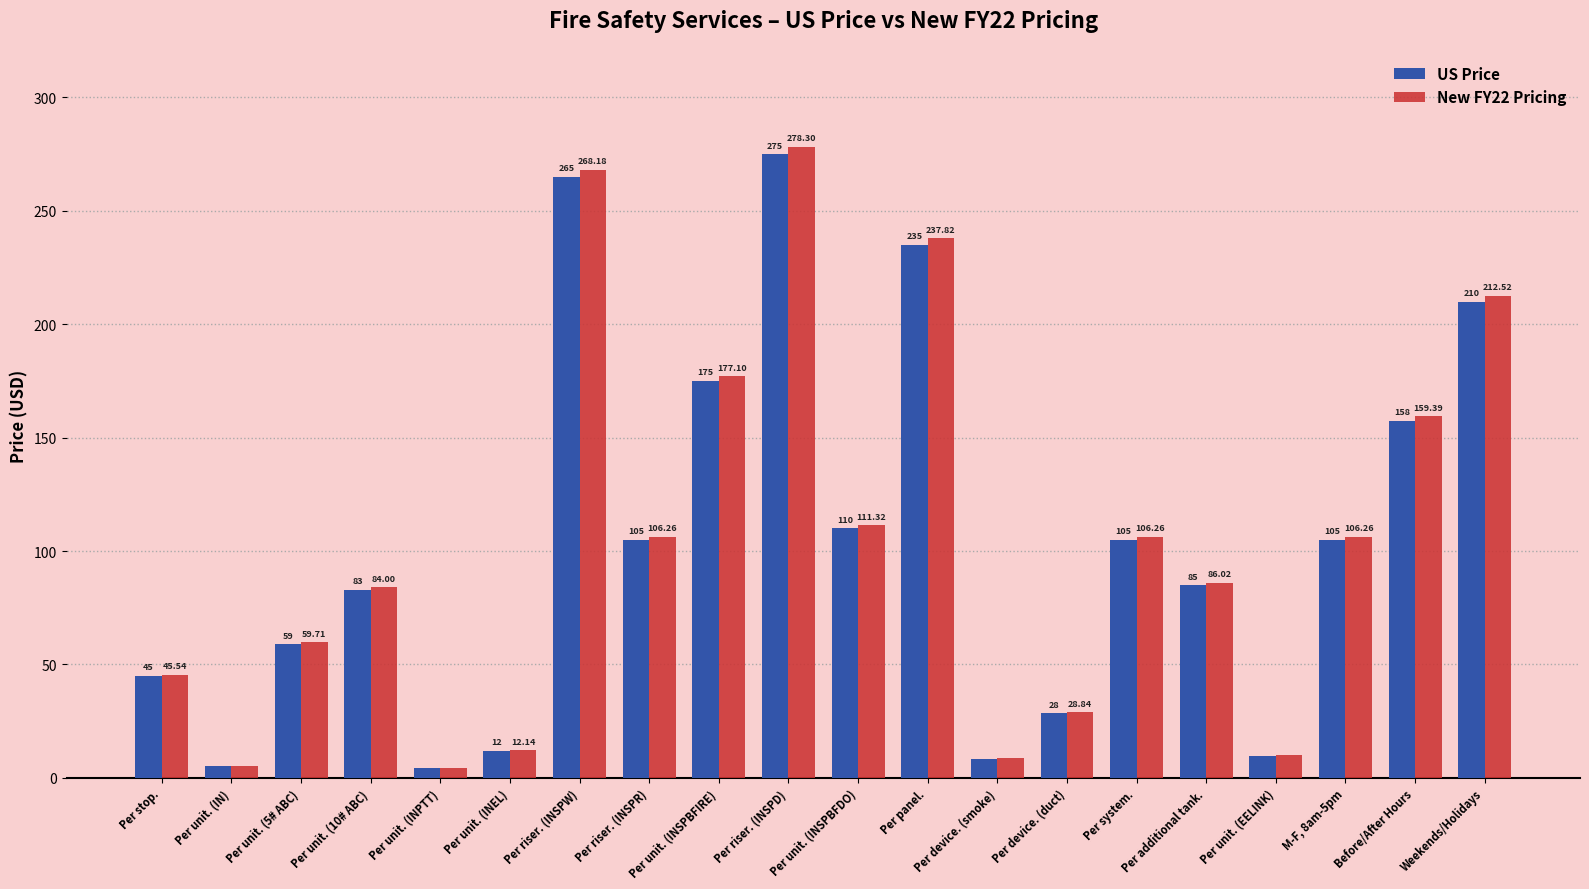

Is it true that US Price equals 83.0 at Per unit. (10# ABC)?

True